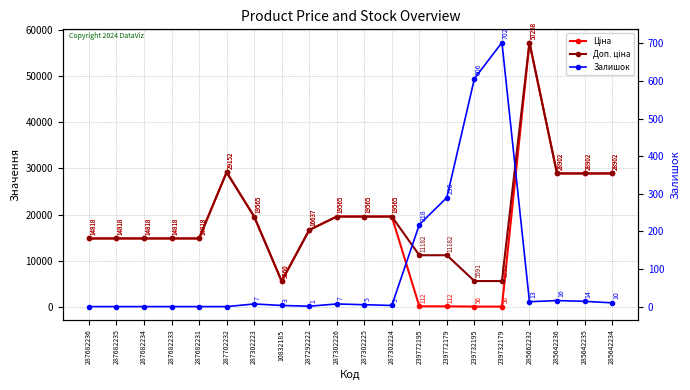

Which label corresponds to the largest value in the chart?

285662232